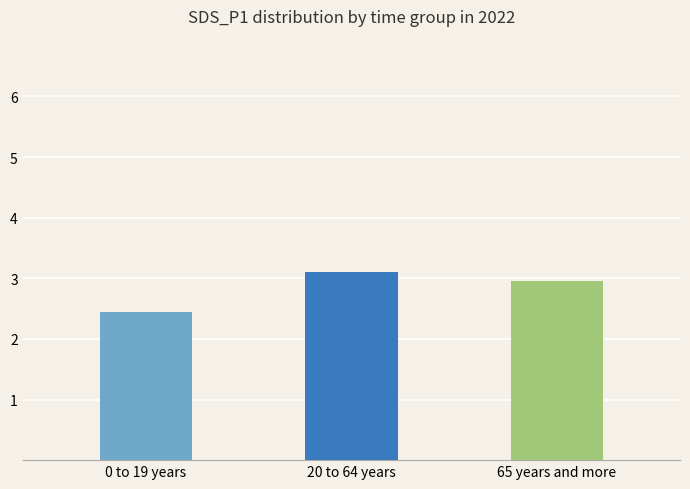

What is the label of the 3rd bar from the right?

0 to 19 years